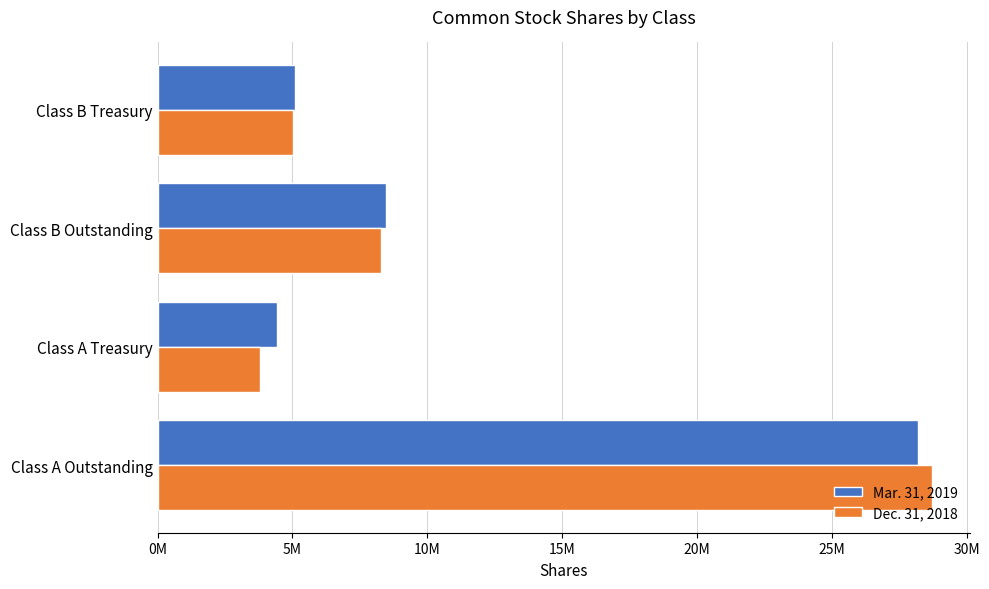

Are the bars horizontal?

Yes